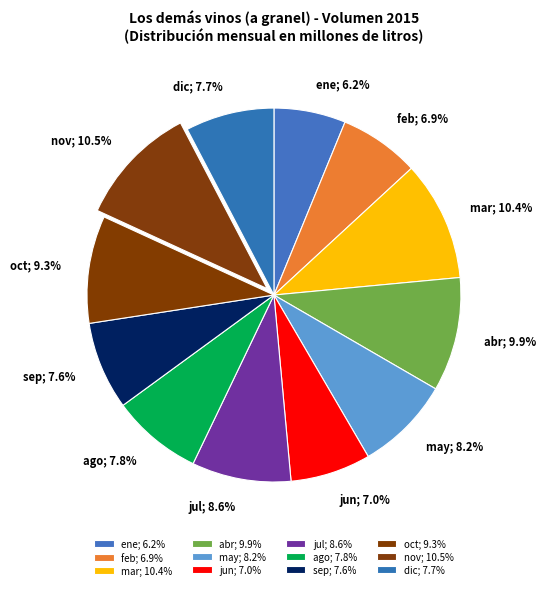

Do oct and feb together represent more than half of the pie?

No